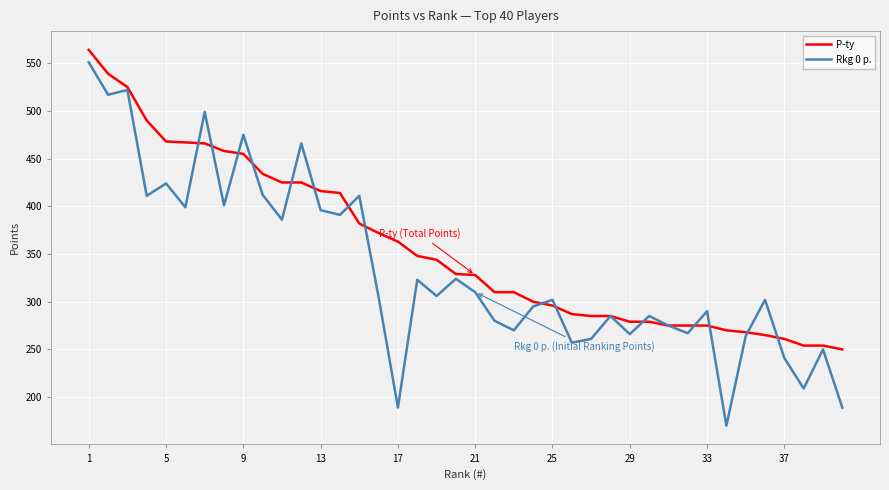

What is the maximum value shown in the chart?

564